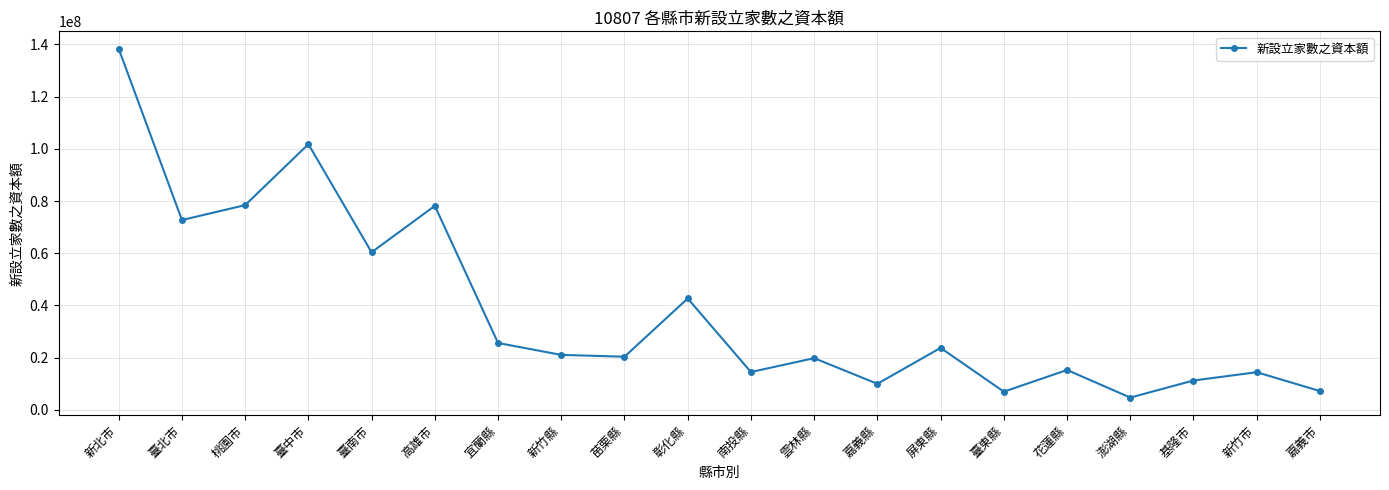

Is it true that the value at 高雄市 is 103280831?

False